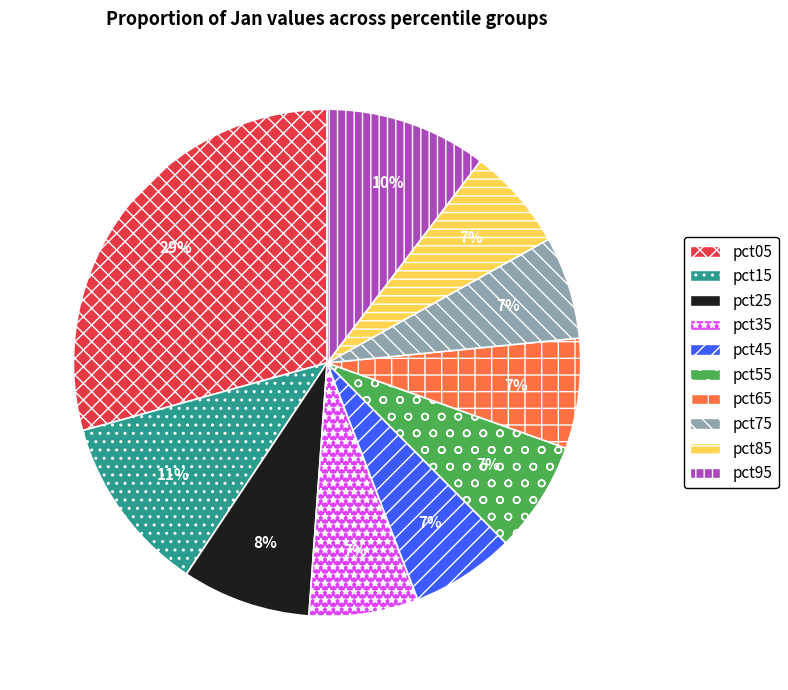

To the nearest percent, what is the difference between the pct55 and pct05 slice percentages?

22%